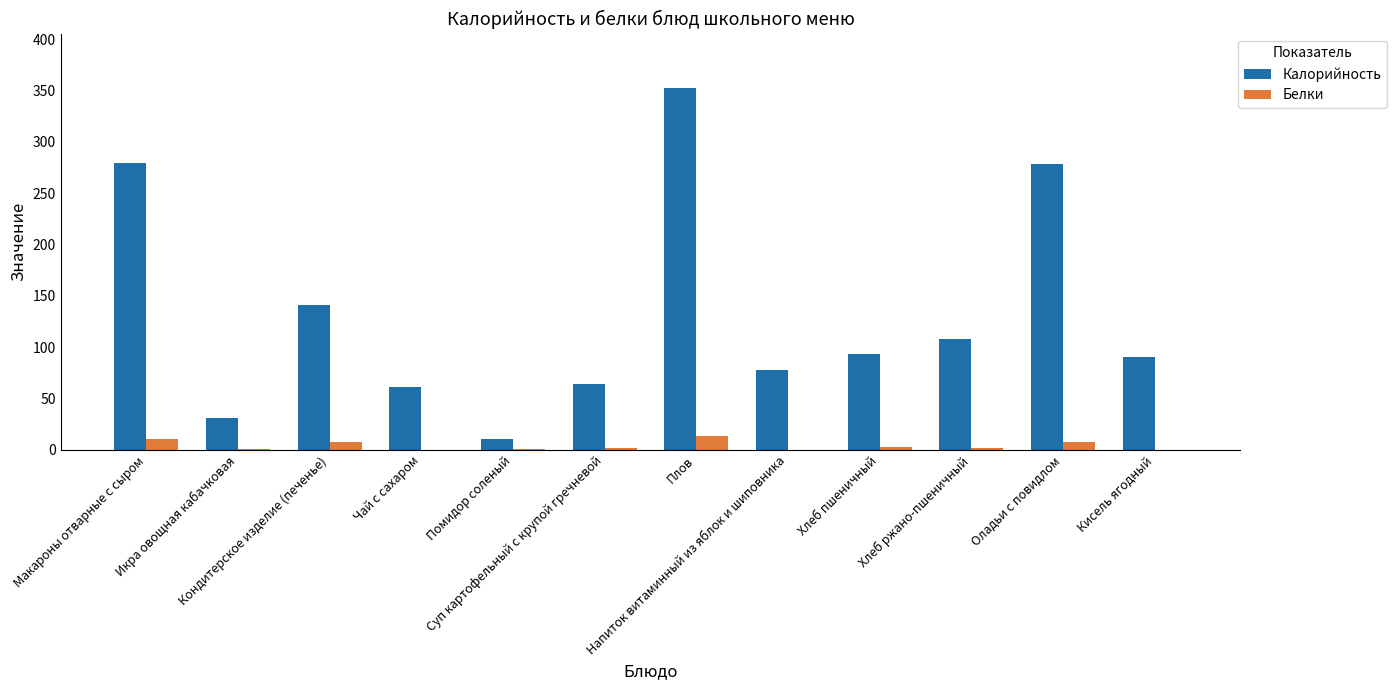

What is the maximum value shown in the chart?

352.7